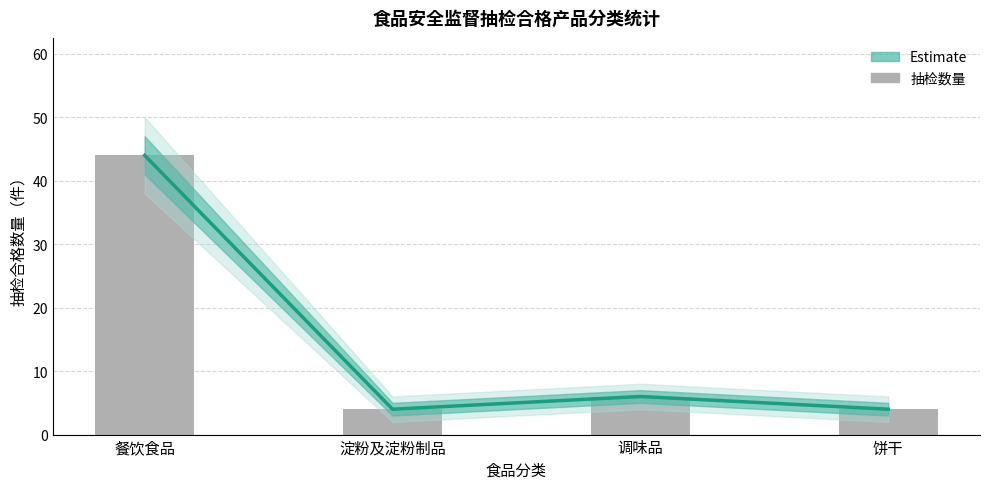

The chart shows a value of 1 at 淀粉及淀粉制品. True or false?

False